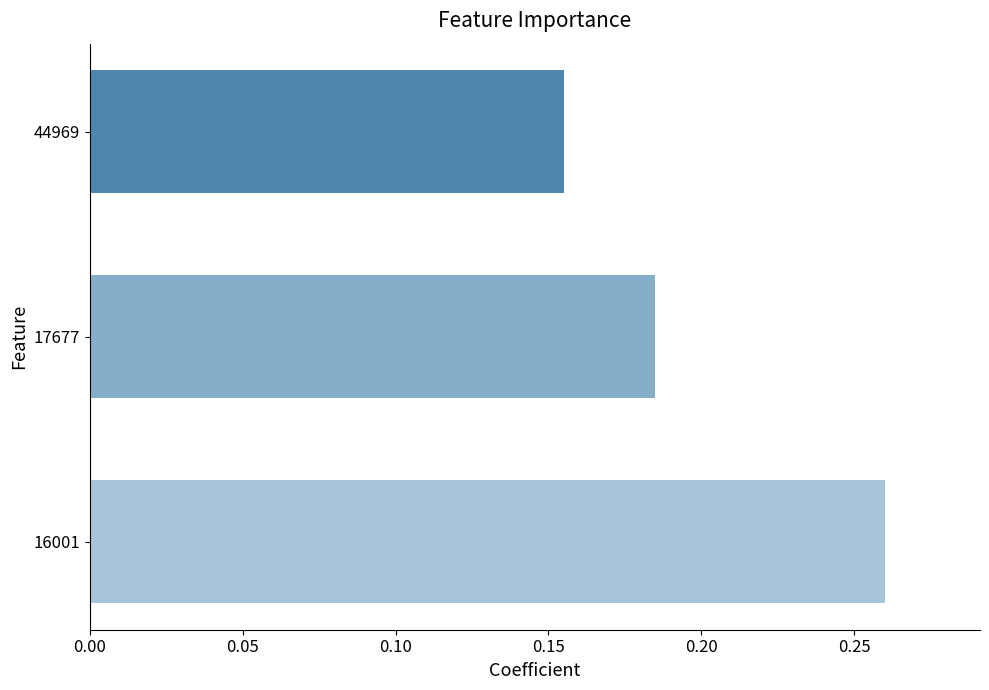

What is the sum of all values?

0.6